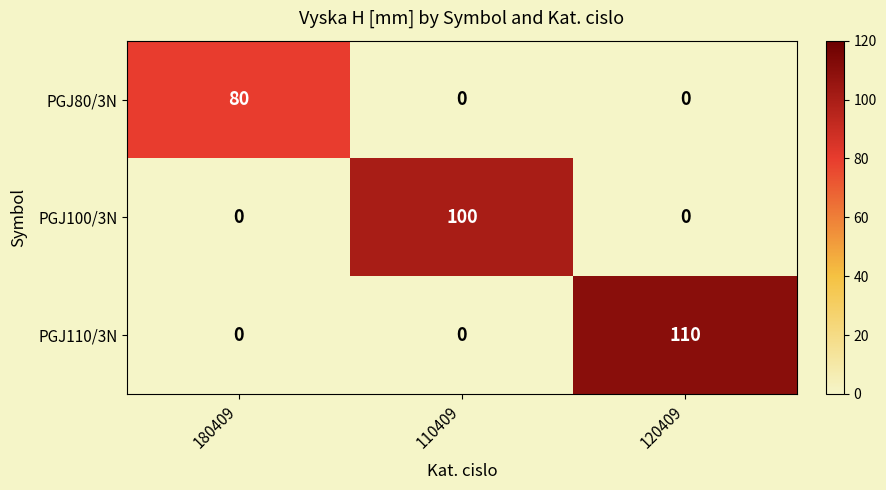

At how many categories does at least one series exceed 34?

3